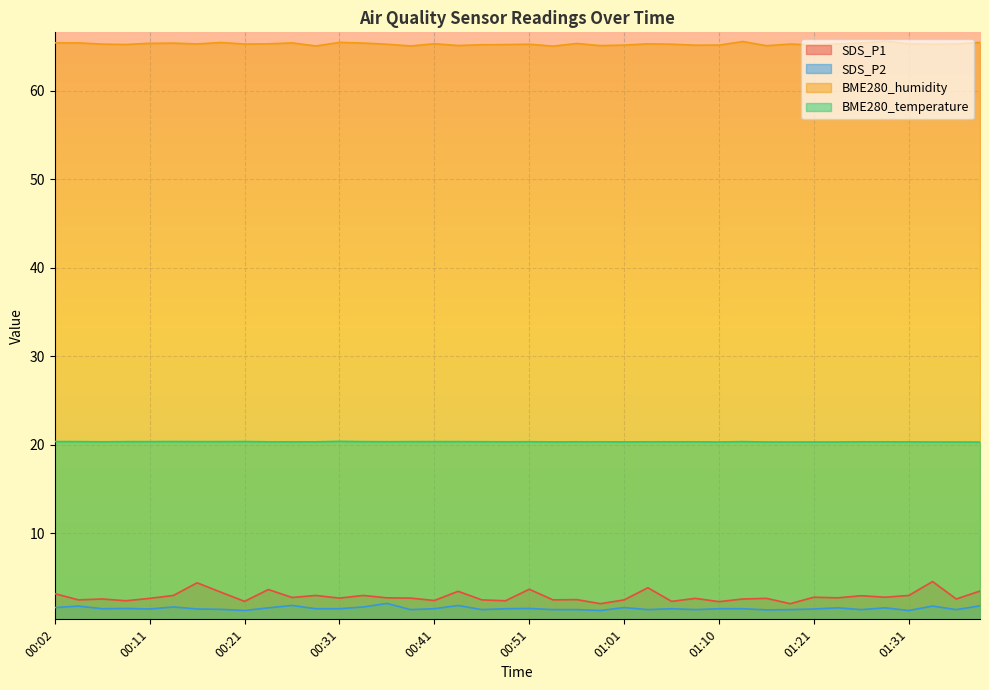

What position from the left is 00:19?

8